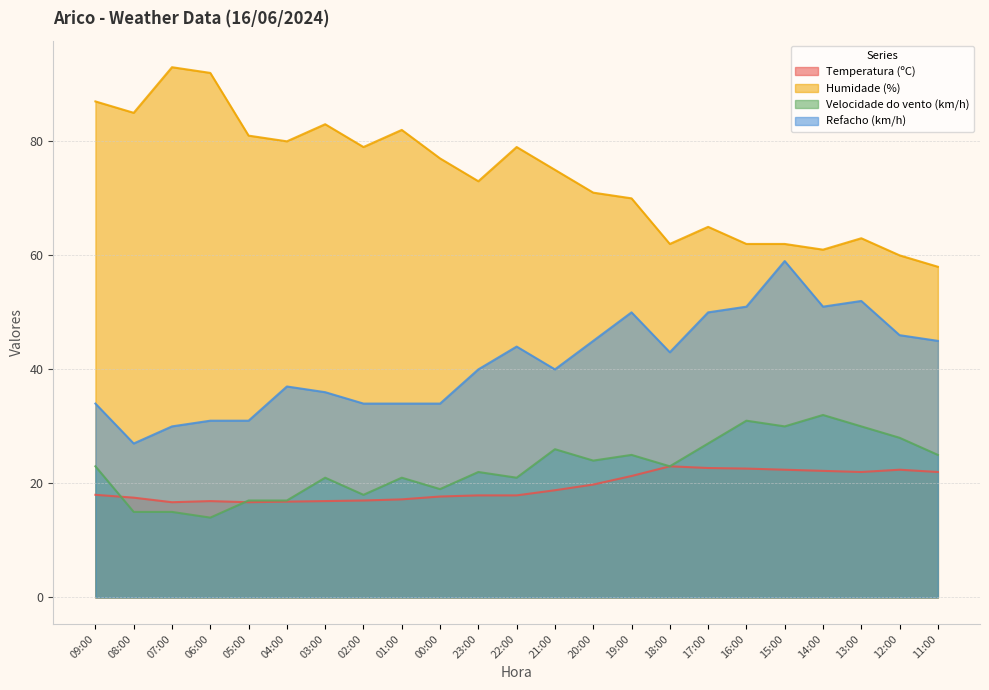

What is the minimum value for Refacho (km/h)?

27.0